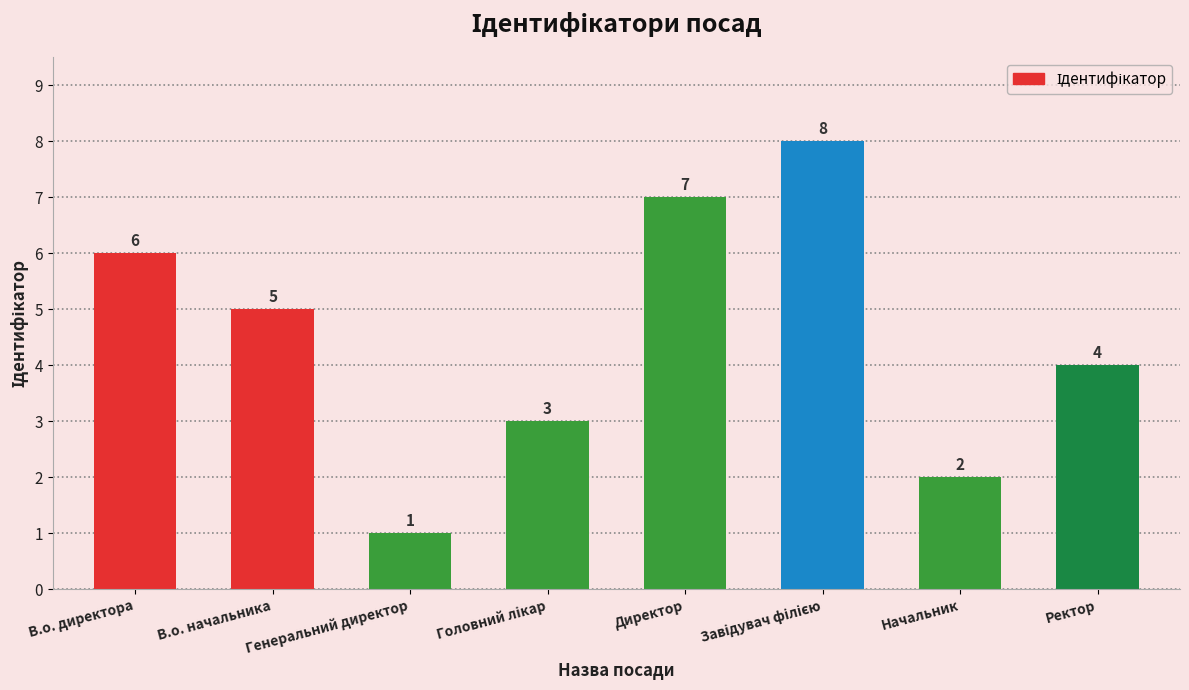

What is the maximum value shown in the chart?

8